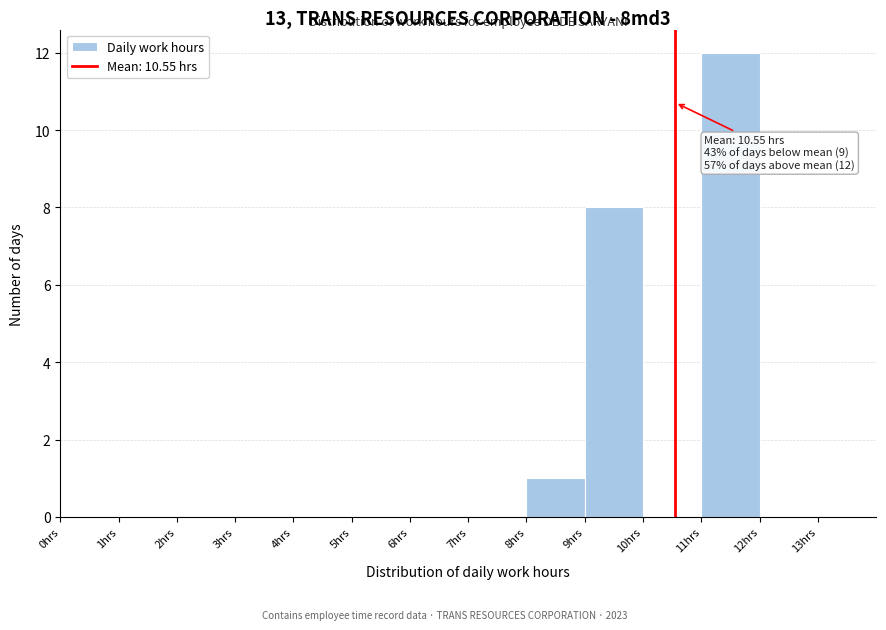

Over which range of the x-axis is the bar tallest?

11 to 12